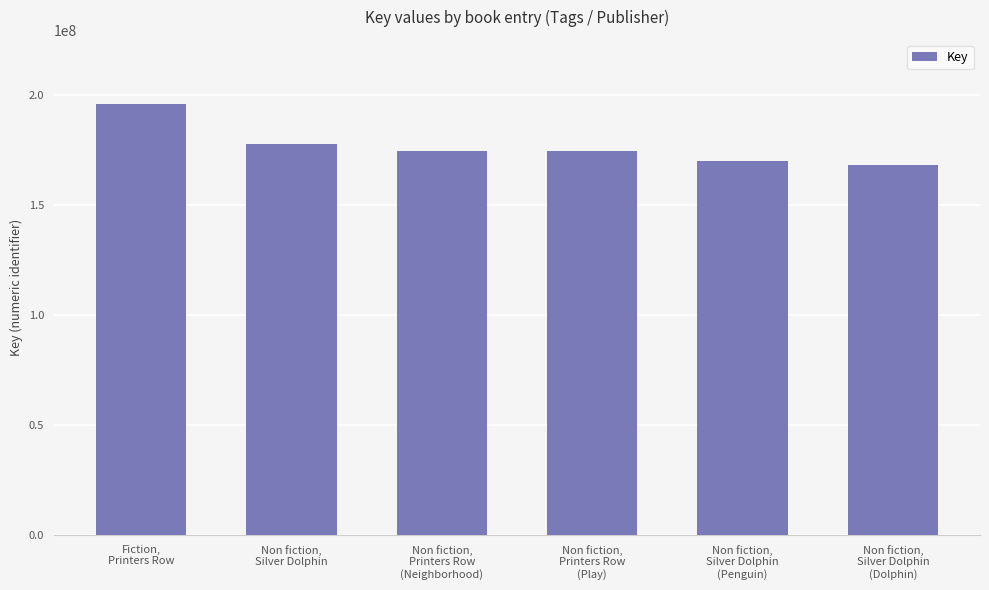

What is the smallest value displayed?

168503989